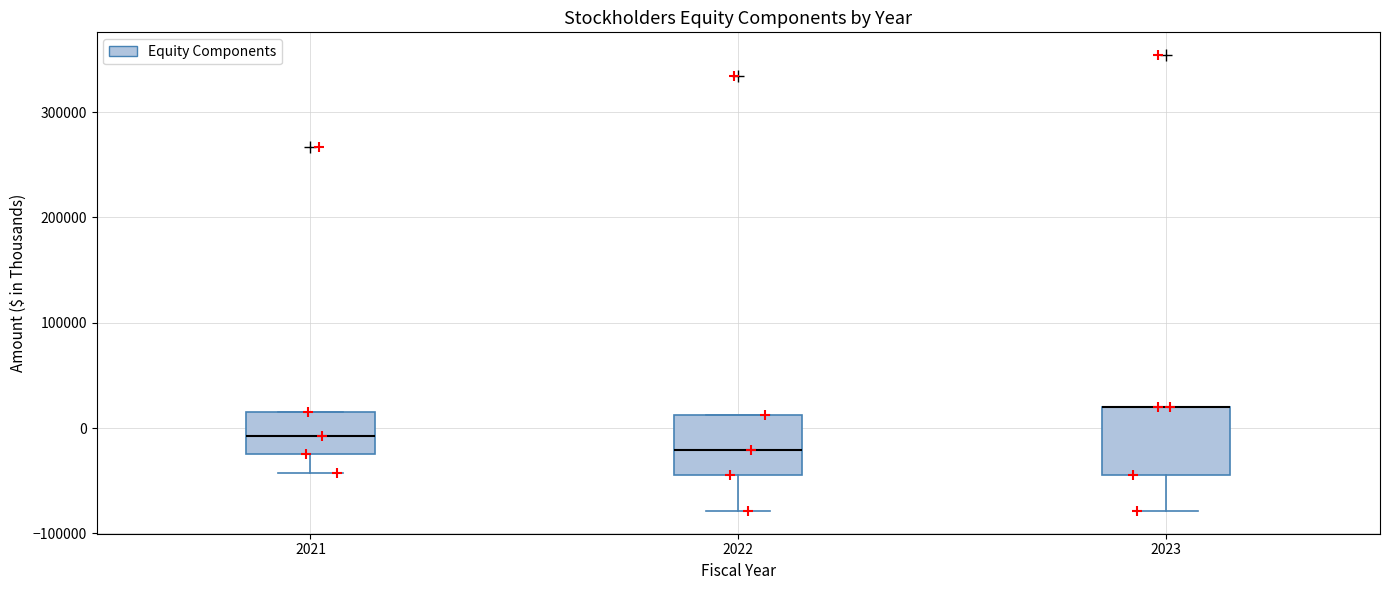

Reading left to right, read every box against the y-axis: the position of its median line, the range the box covers, and the ends of its whiskers. The values are not printed on the chart, so give them approximately, as read against the axis.

2021: median -10000, box -20000 to 20000, whiskers -40000 to 20000
2022: median -20000, box -40000 to 10000, whiskers -80000 to 10000
2023: median 20000 (drawn on the box's upper edge), box -40000 to 20000, whiskers -80000 to 20000